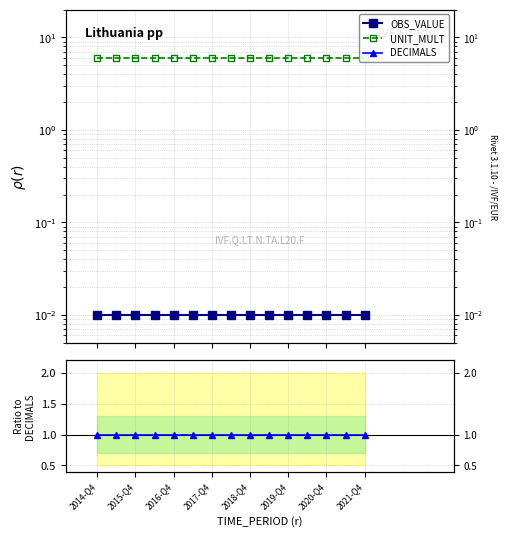

True or false: DECIMALS and OBS_VALUE cross at least once.

False